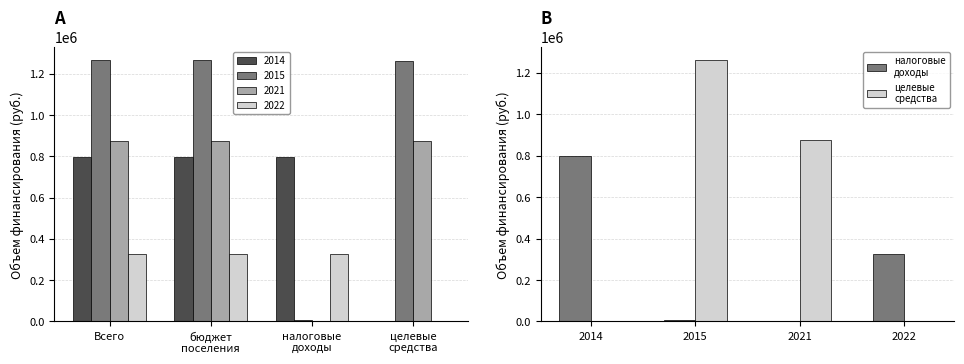

What are all the series names shown in the legend?

налоговые
доходы, целевые
средства